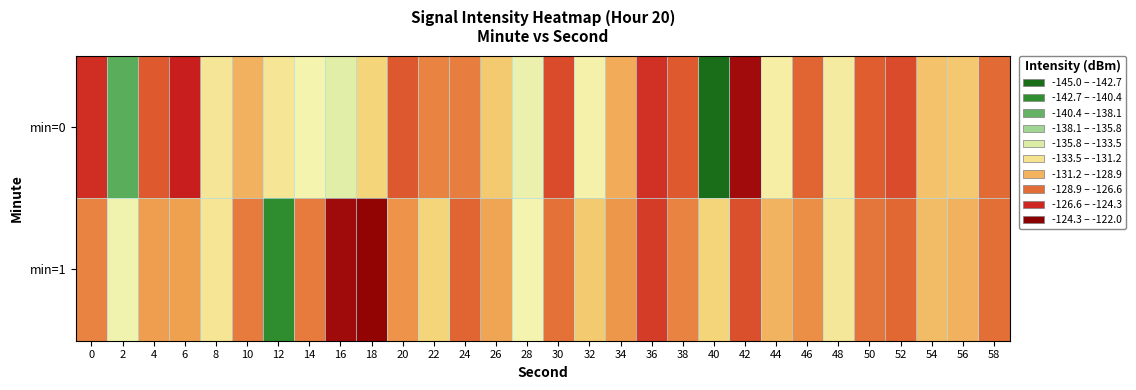

At which category does the chart reach its peak across all series?

18